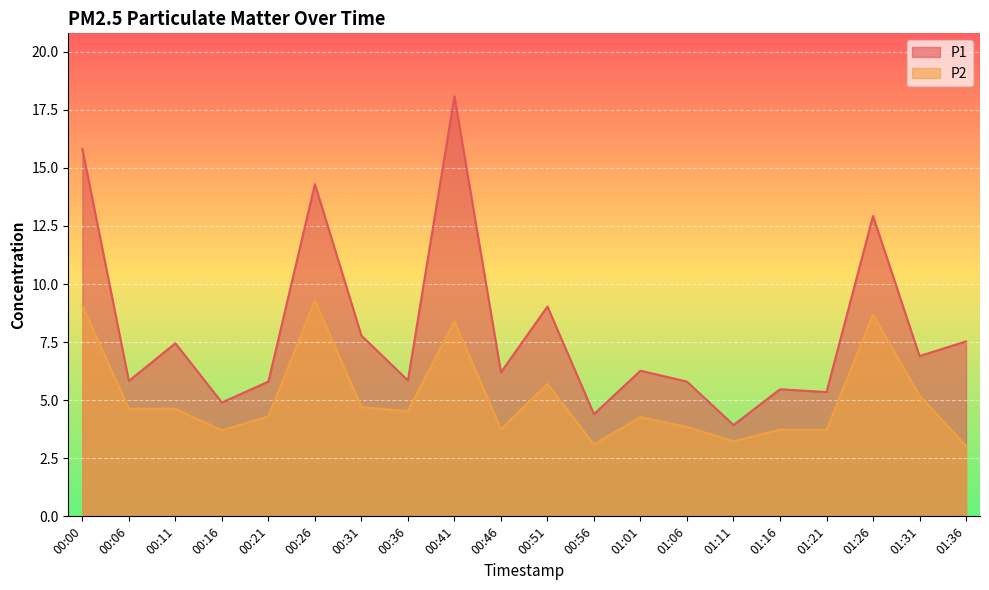

The value of P1 at 00:46 is 6.2. True or false?

True